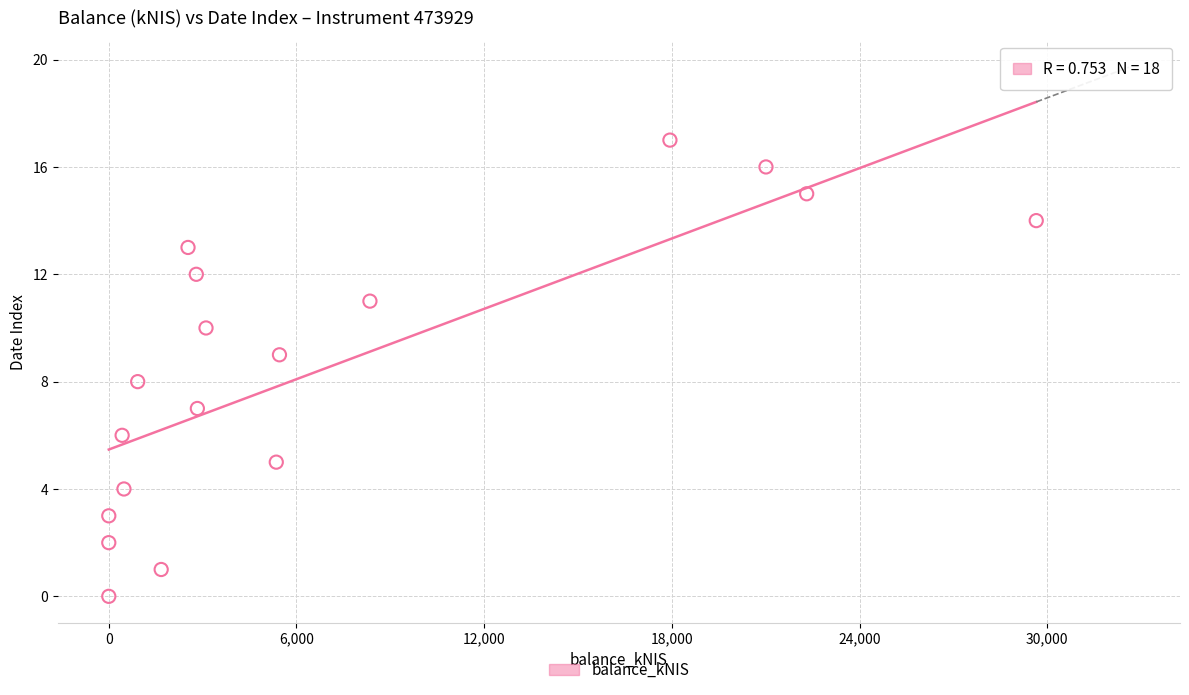

What is the range of Y values (max minus min)?

17